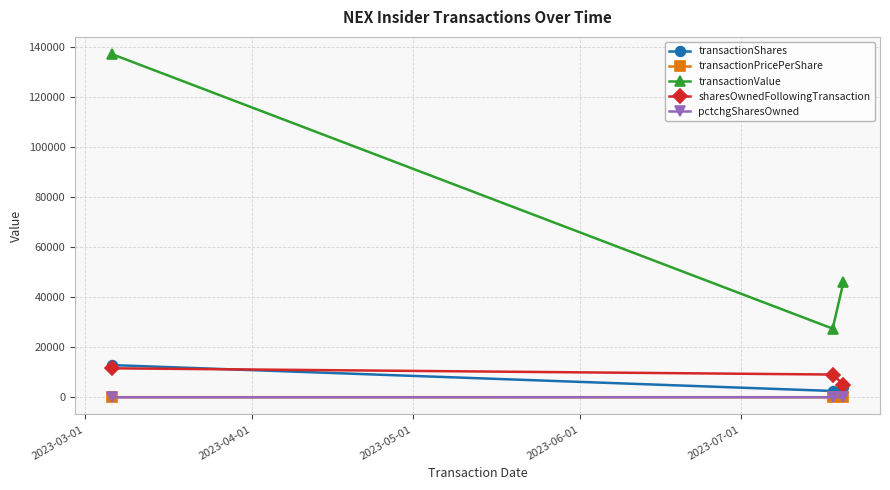

What is the value of the transactionShares point at the 1st from the left?

12833.0